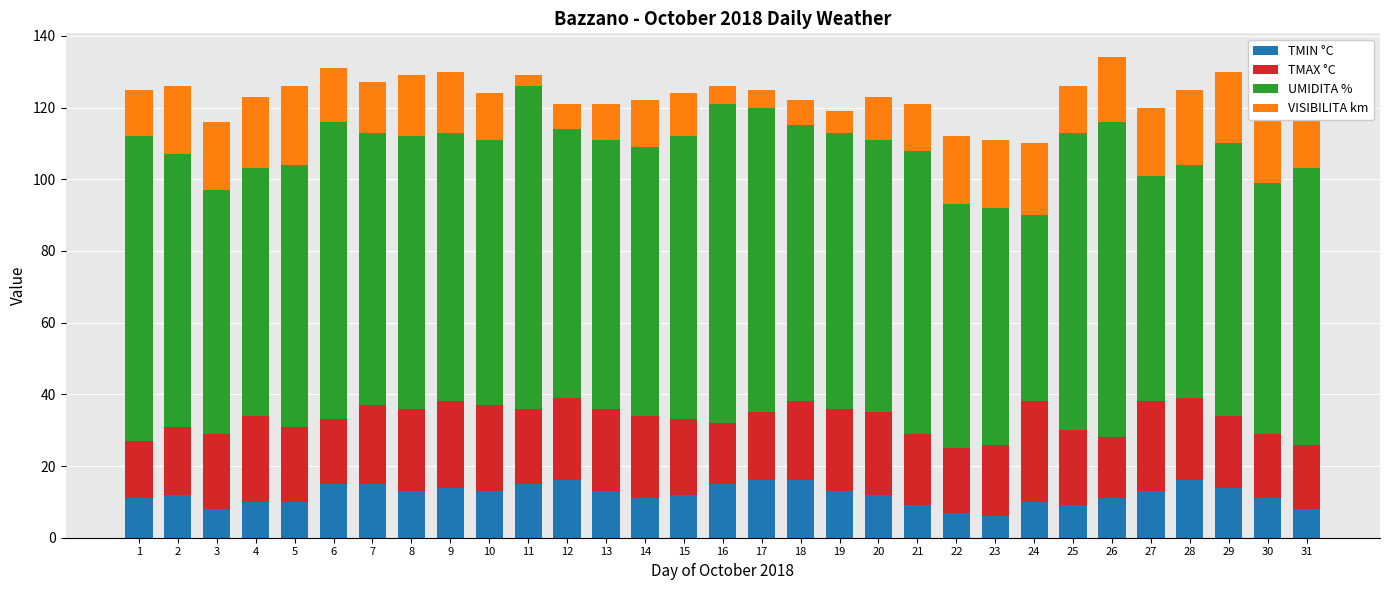

Between 4 and 24, which is larger?

4